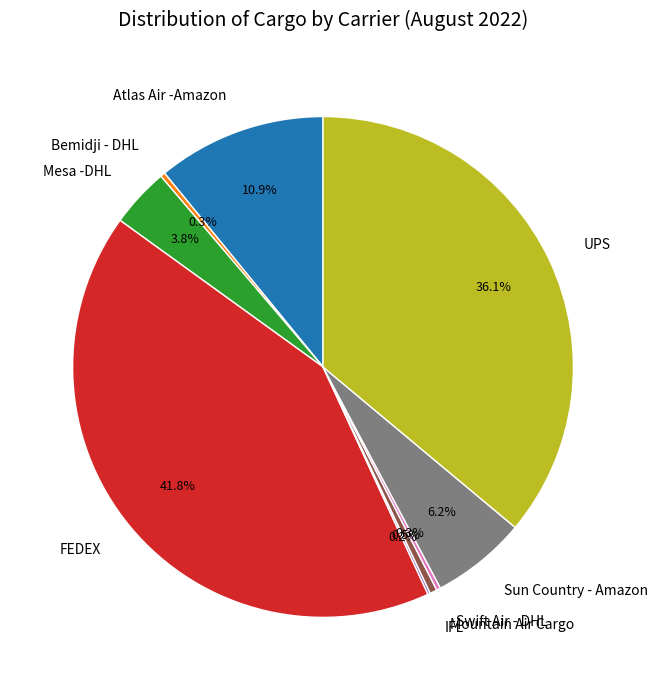

Is Mesa -DHL the majority of the pie?

No